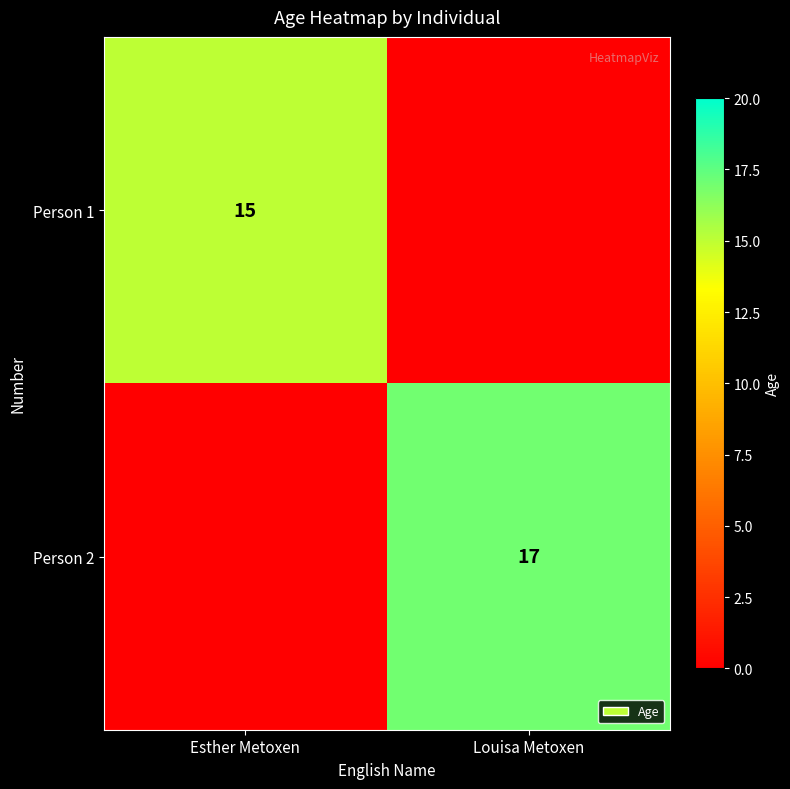

True or false: Person 2 has a value of 23 at Louisa Metoxen.

False